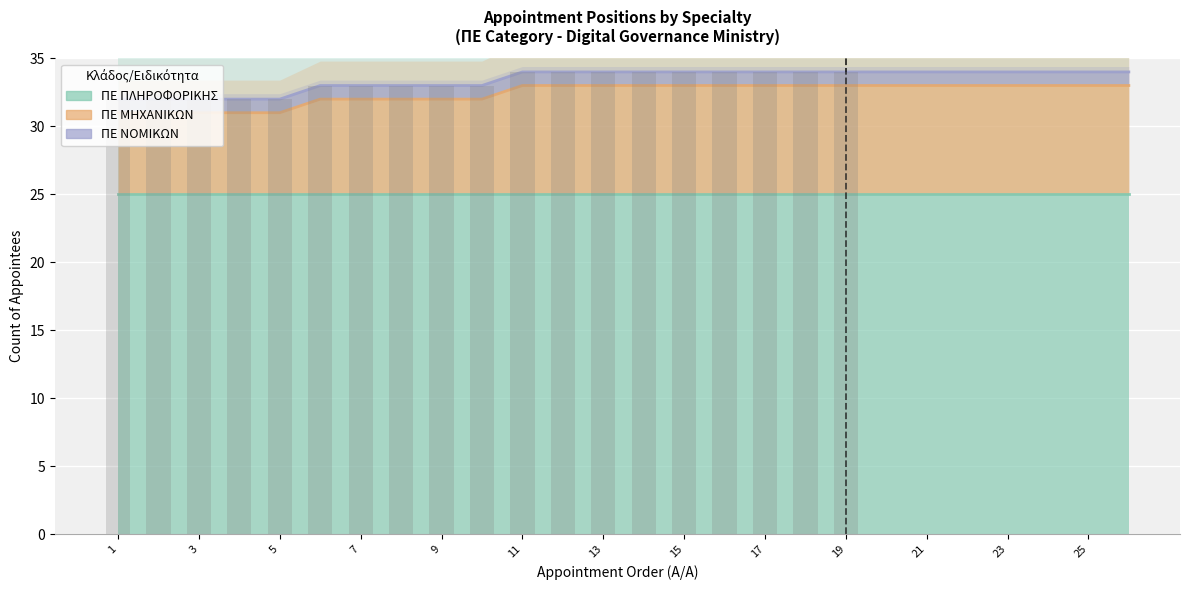

What is the sum of all ΠΕ ΜΗΧΑΝΙΚΩΝ values?

193